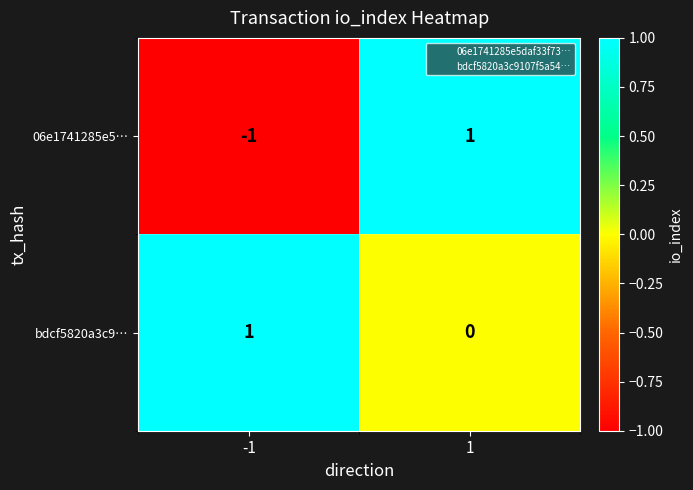

Rank the categories by 06e1741285e5… value from lowest to highest.

-1, 1